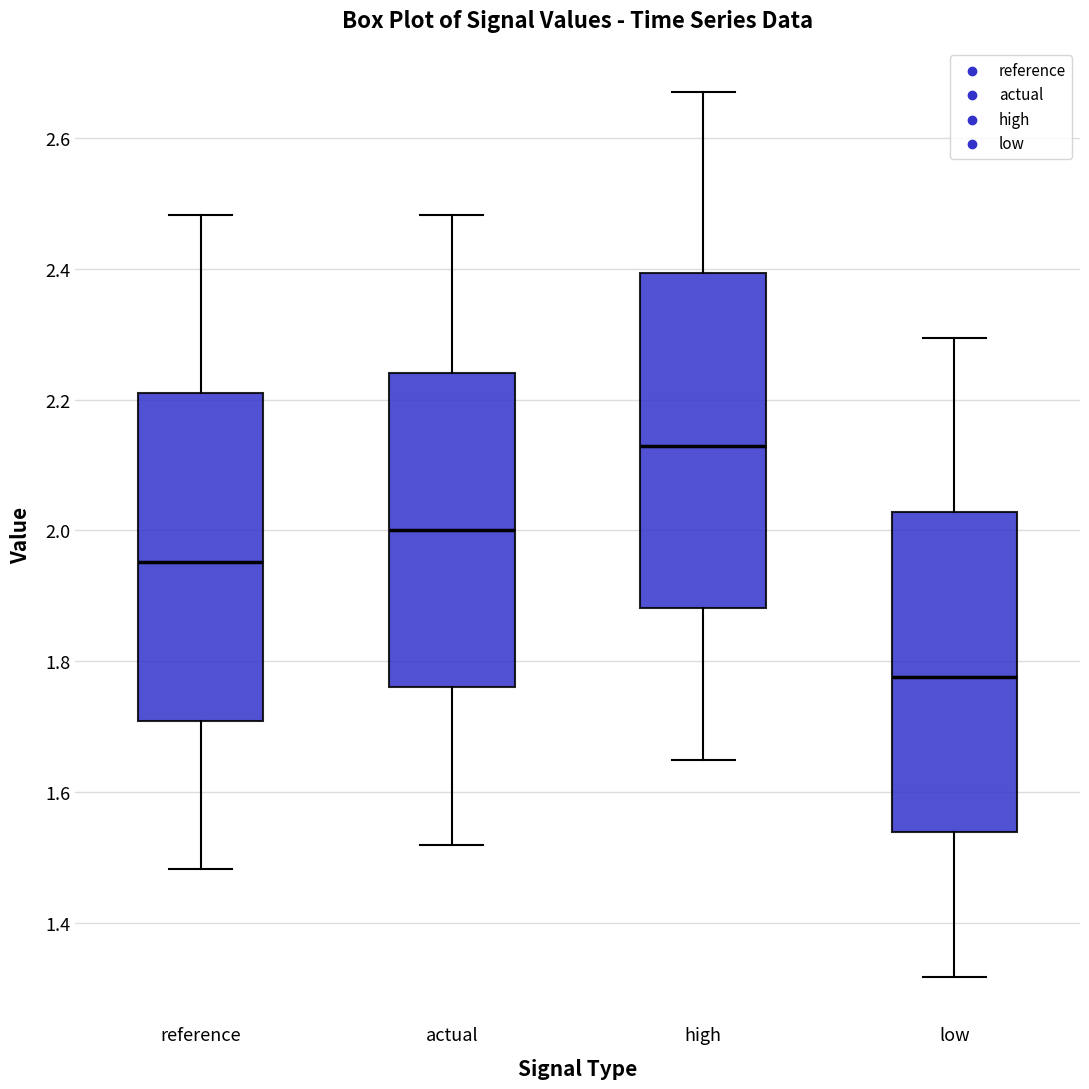

Reading left to right, read every box against the y-axis: the position of its median line, the range the box covers, and the ends of its whiskers. The values are not printed on the chart, so give them approximately, as read against the axis.

reference: median 1.96, box 1.70 to 2.20, whiskers 1.48 to 2.48
actual: median 2.00, box 1.76 to 2.24, whiskers 1.52 to 2.48
high: median 2.12, box 1.88 to 2.40, whiskers 1.64 to 2.66
low: median 1.78, box 1.54 to 2.02, whiskers 1.32 to 2.30